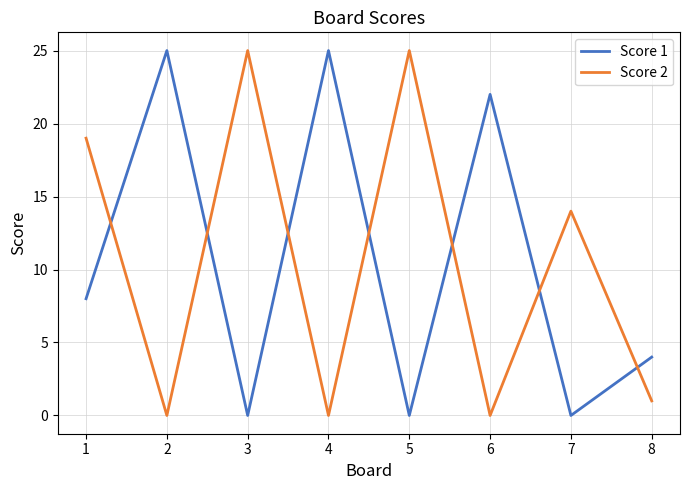

How many distinct data groups are displayed?

2